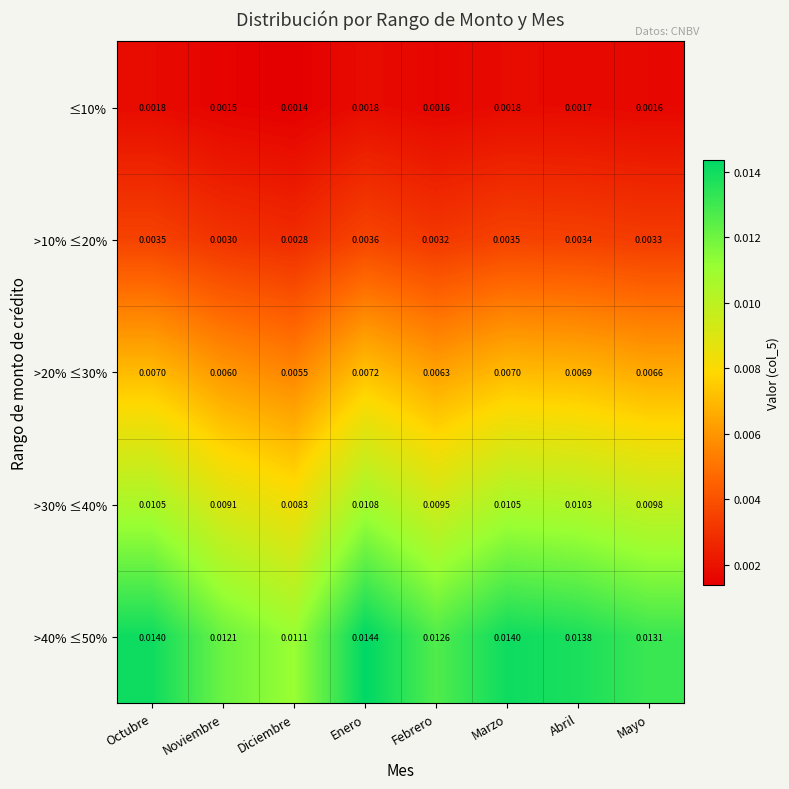

At which label does >30% ≤40% reach its peak?

Enero